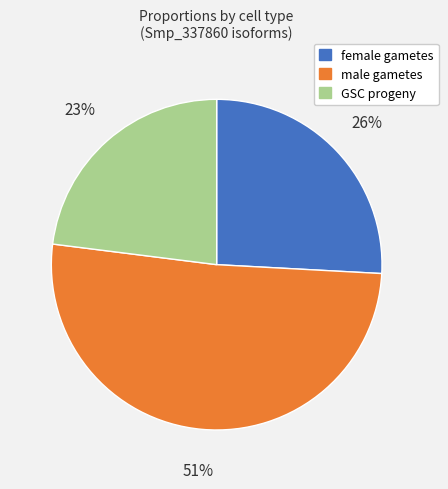

Count the number of slices in the pie.

3